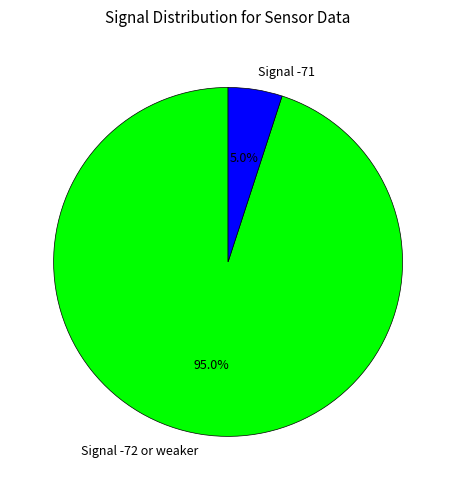

How many slices are in this pie chart?

2